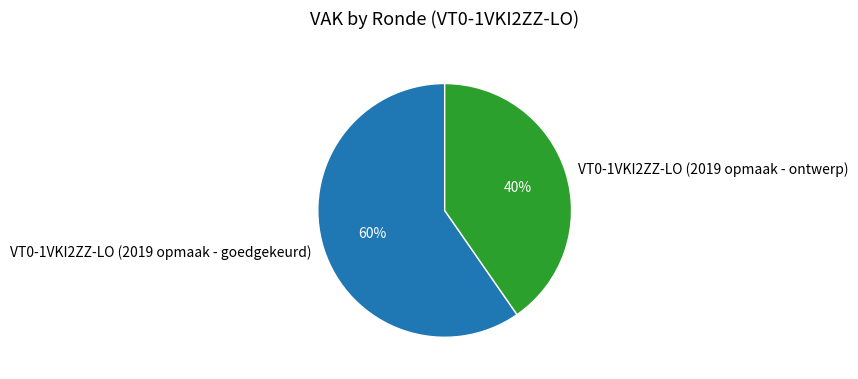

To the nearest percent, what is the average slice percentage?

50%